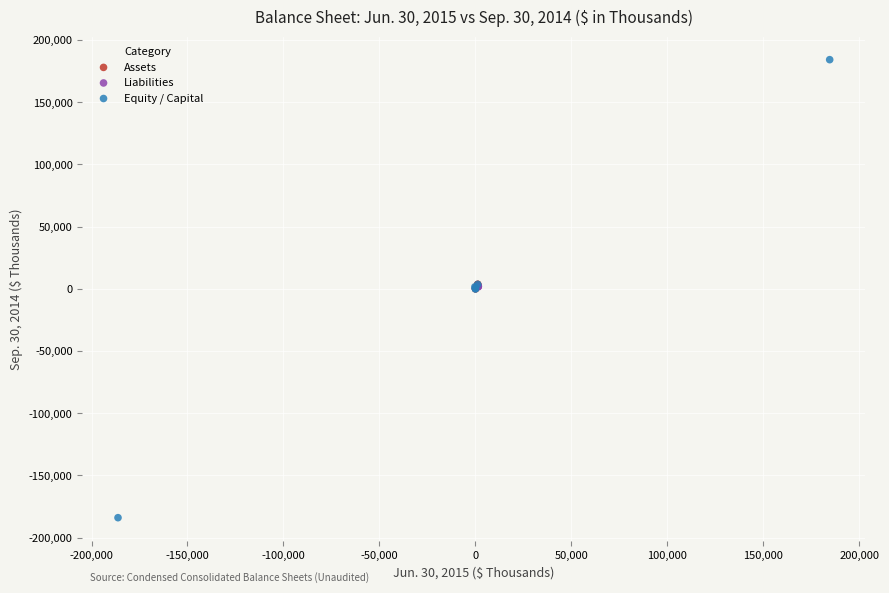

Which series reaches the minimum Y coordinate?

Equity / Capital